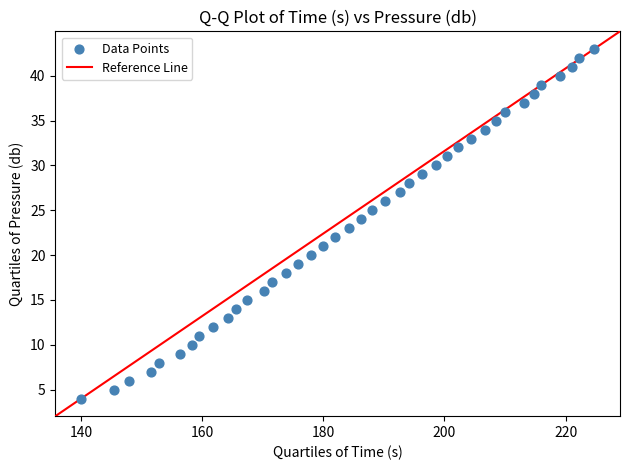

What is the range of Y values (max minus min)?

39